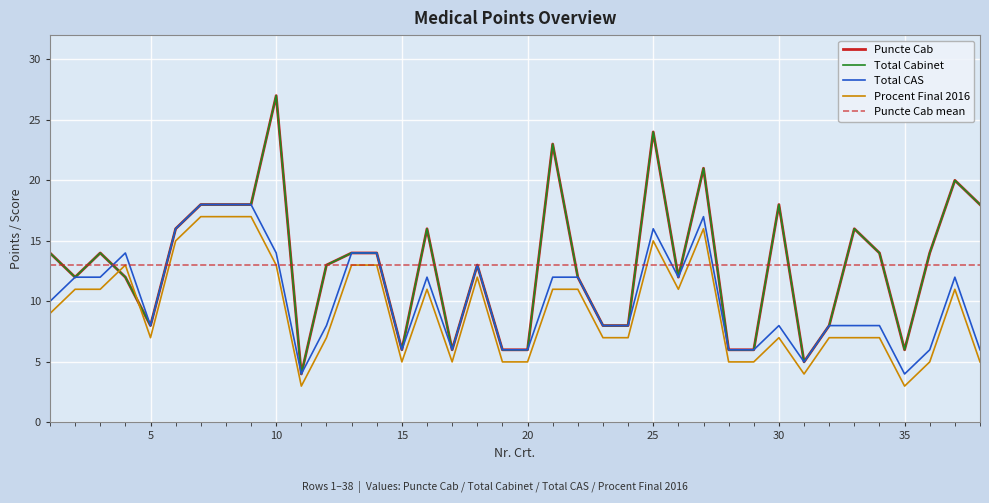

Which series has the largest range (max minus min)?

Puncte Cab